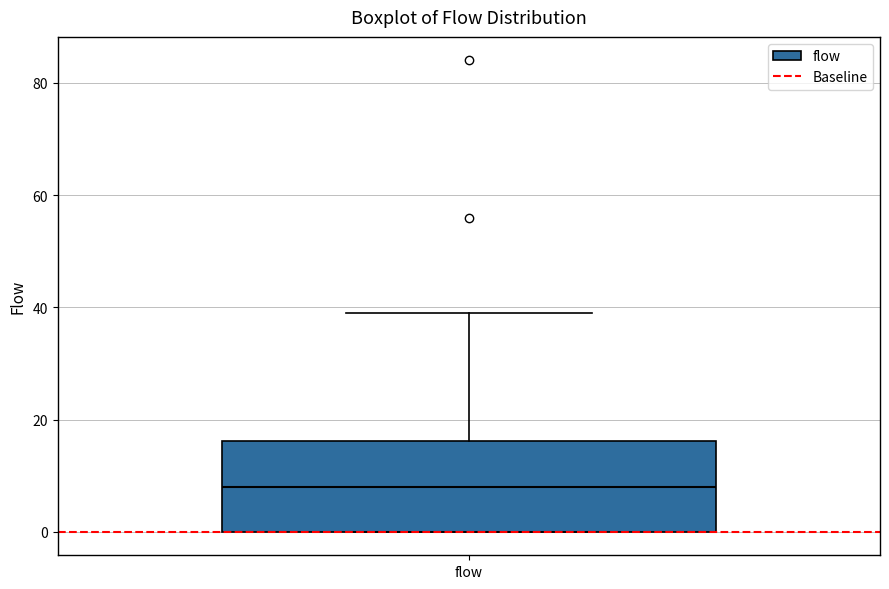

Where does the median line of the box for flow sit on the y-axis? The values are not printed on the chart, so give them approximately, as read against the axis.

8